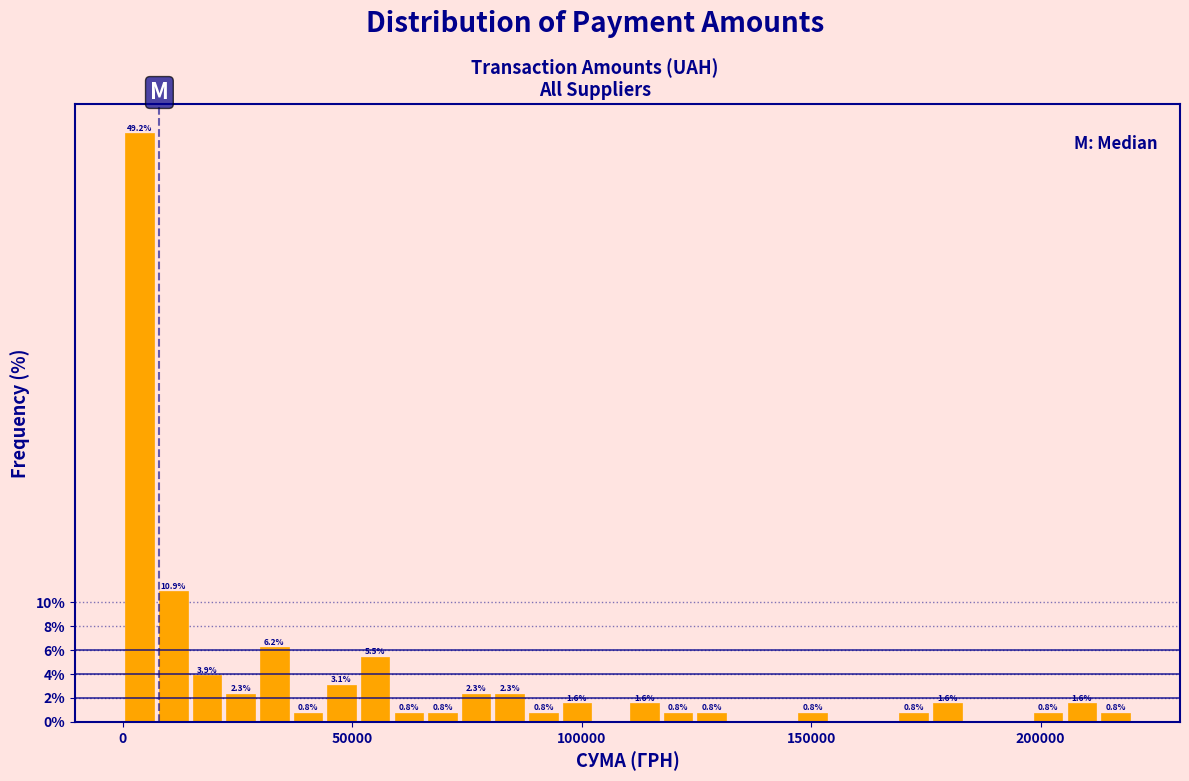

Around what value on the x-axis is the tallest bar? Give the approximate position of its centre, as read against the axis.

5000